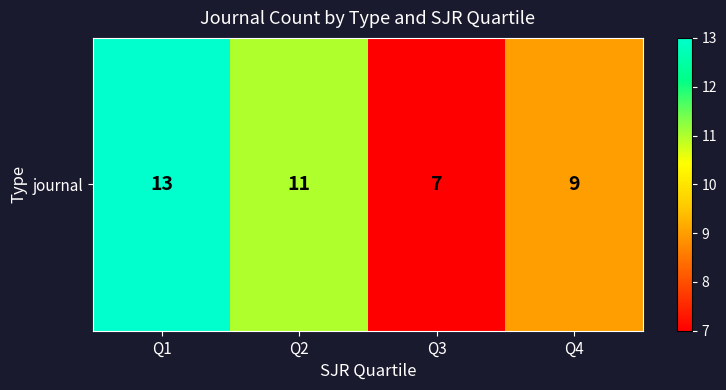

Count the number of categories in the chart.

4